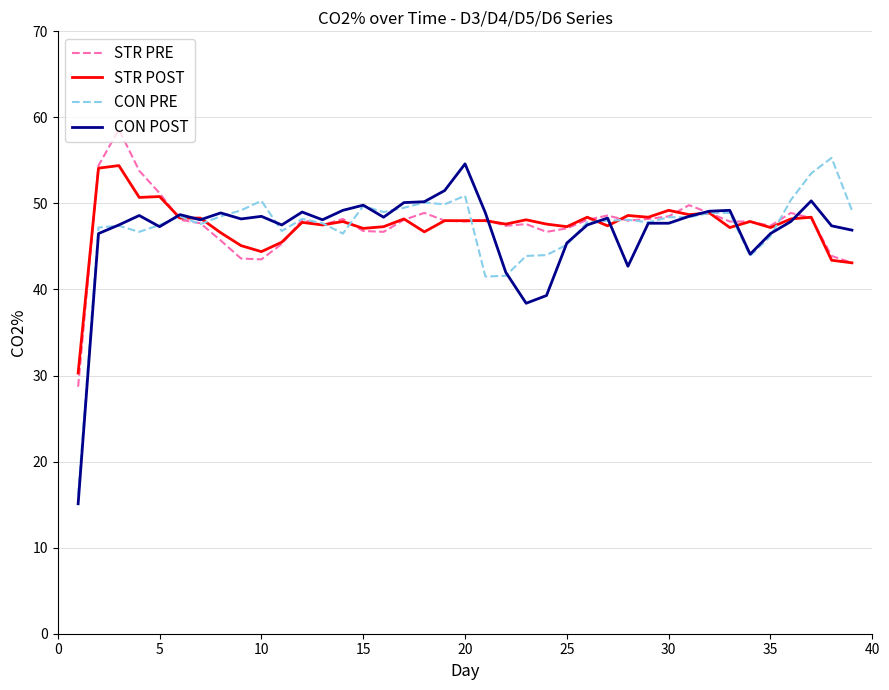

What is the minimum value shown in the chart?

15.1